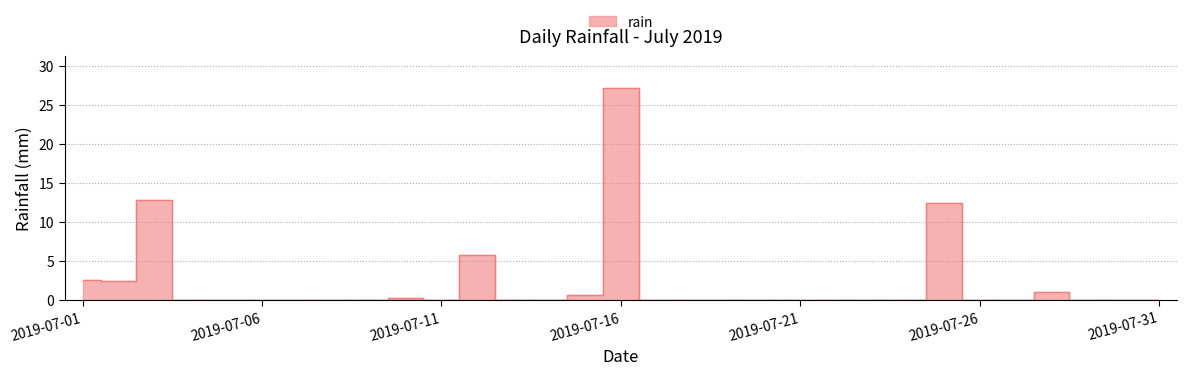

At which category does the chart reach its peak across all series?

2019-07-16